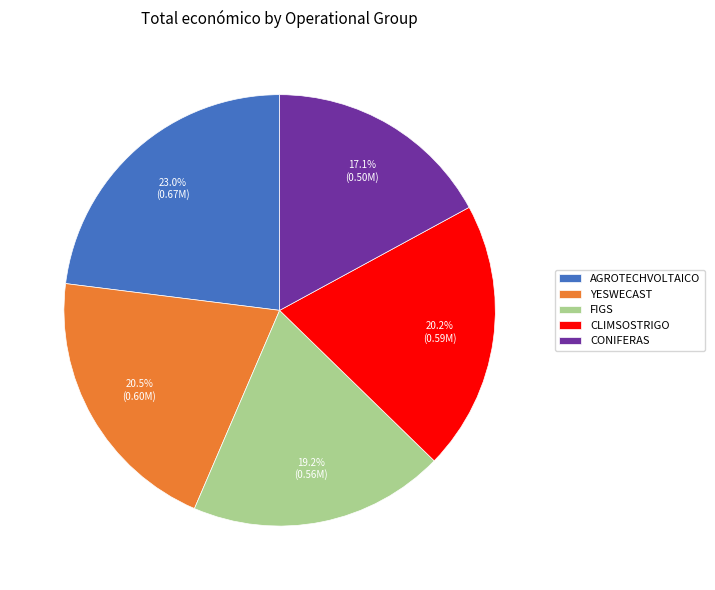

Approximately how many times larger is the value at YESWECAST compared to CONIFERAS?

1.2